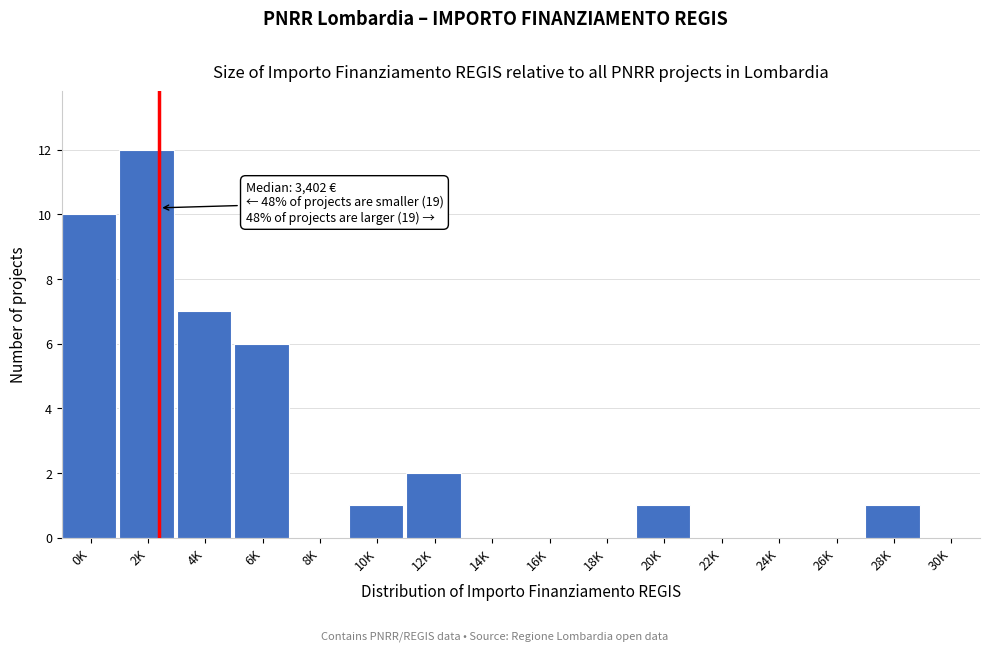

Reading left to right, list all the values displayed in this chart.

0K=10	2K=12	4K=7	6K=6	8K=0	10K=1	12K=2	14K=0	16K=0	18K=0	20K=1	22K=0	24K=0	26K=0	28K=1	30K=0